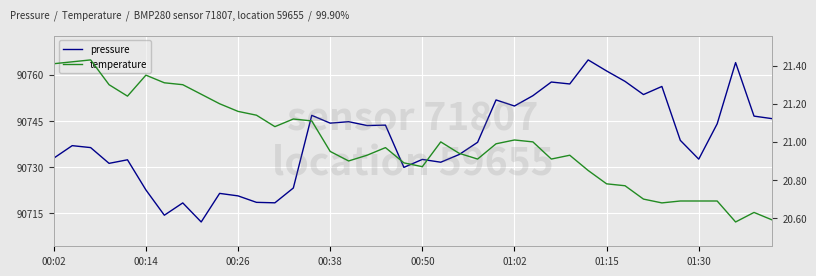

Which series changed the most between 00:50 and 19?

pressure